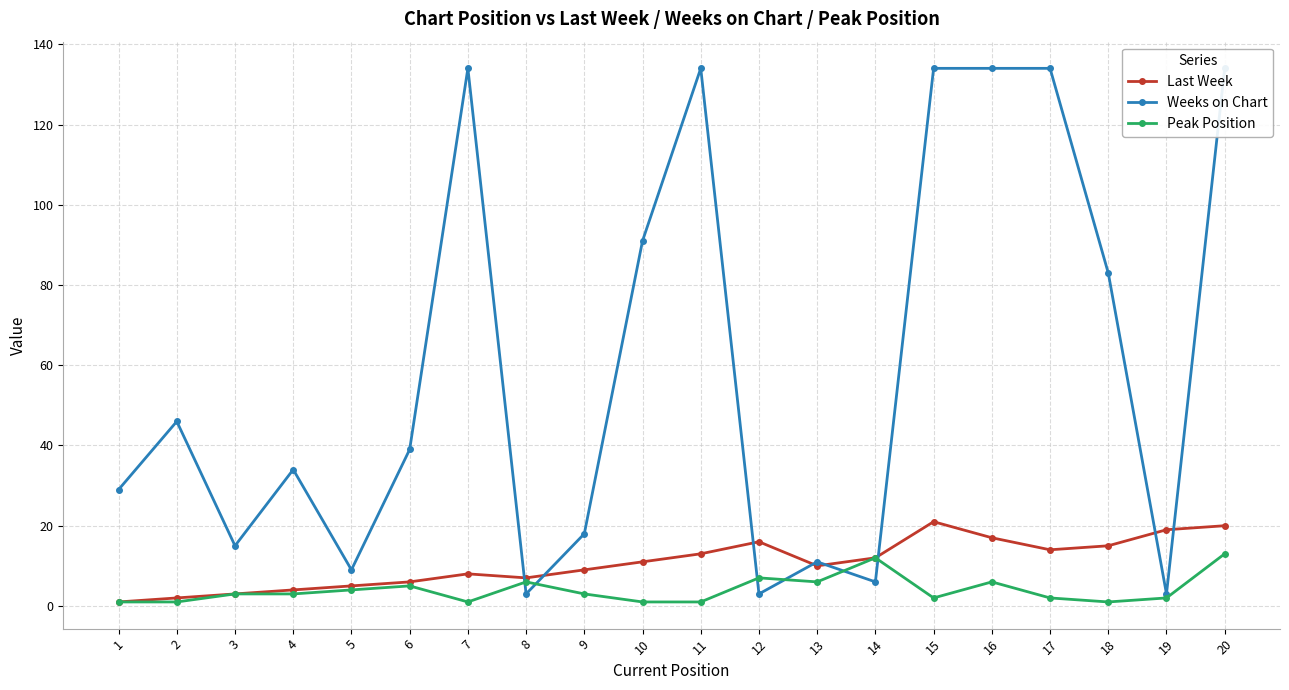

Is it true that Last Week equals 10 at 13?

True